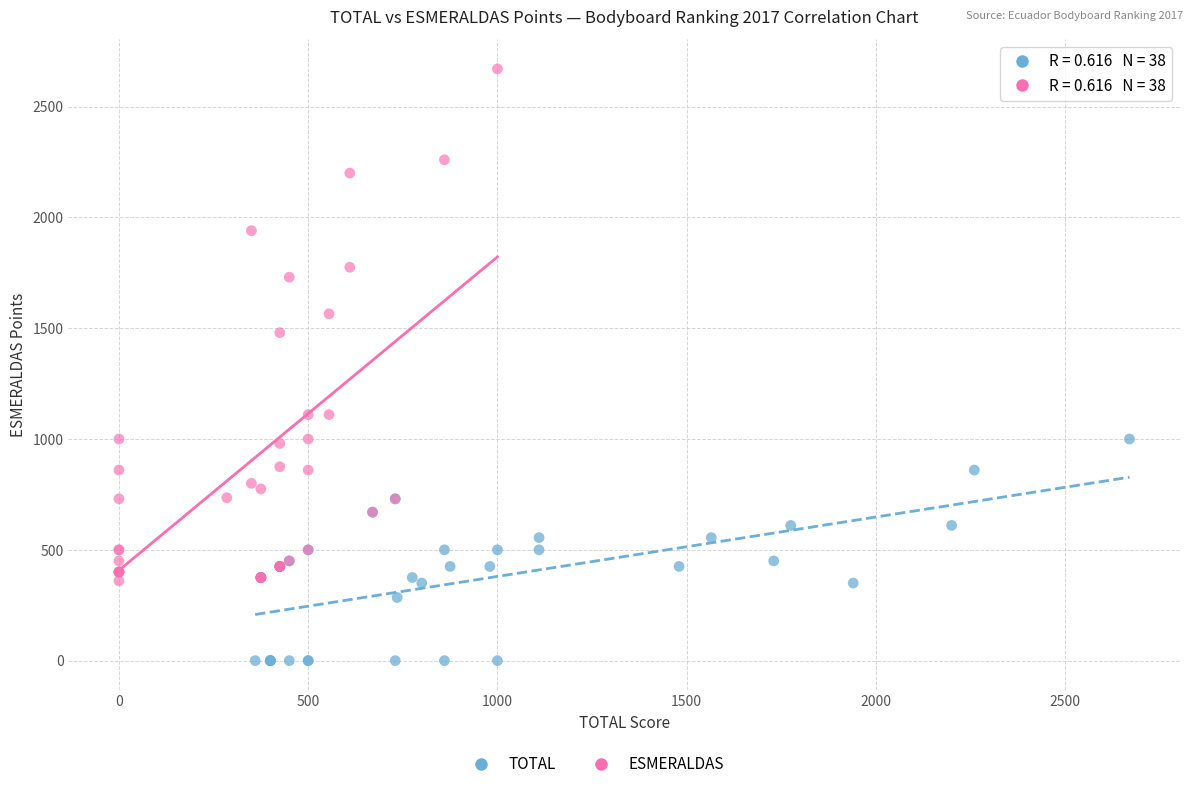

Which series contains the highest Y value?

ESMERALDAS